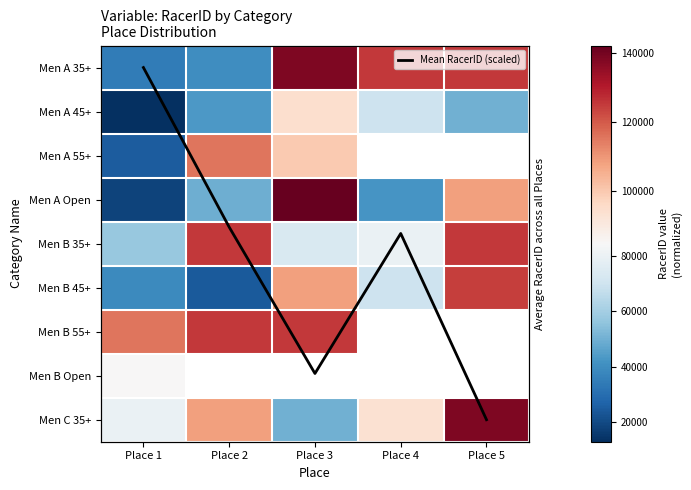

Between Place 3 and Place 2, which is larger?

Place 3